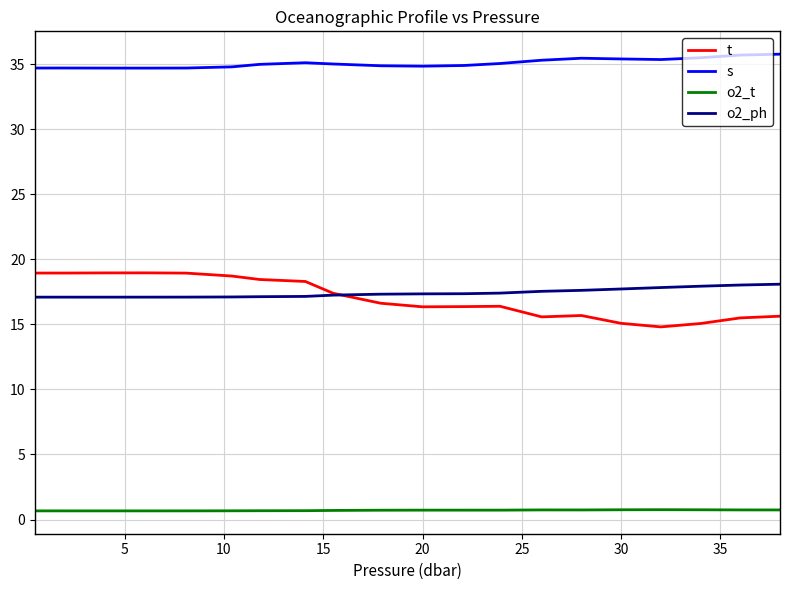

Which series has the largest total across all categories?

s